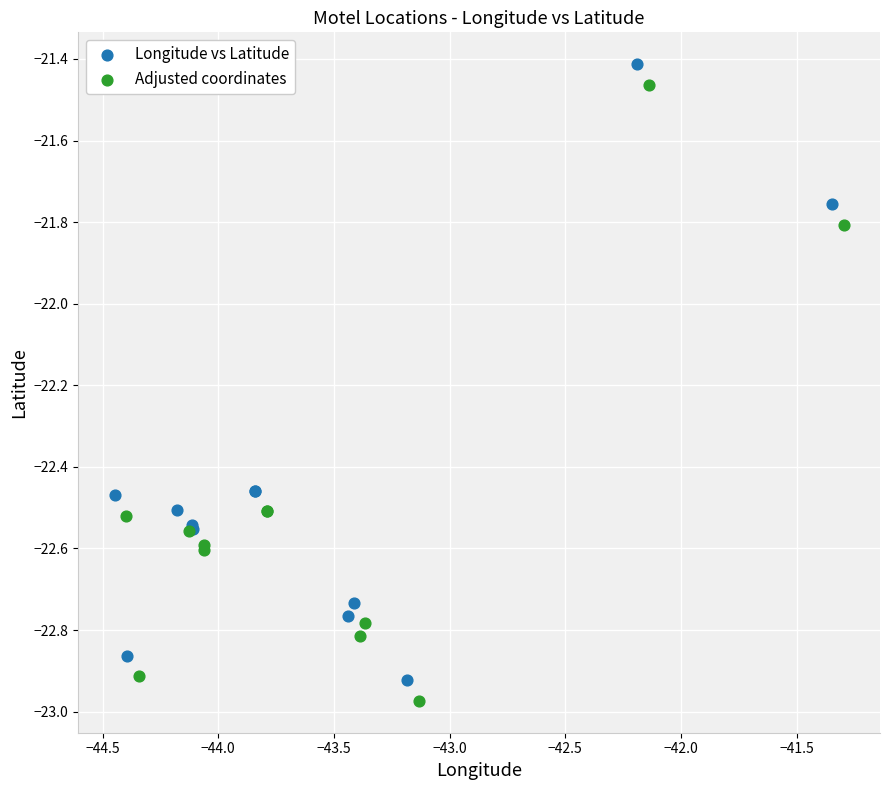

What are all the series names shown in the legend?

Longitude vs Latitude, Adjusted coordinates